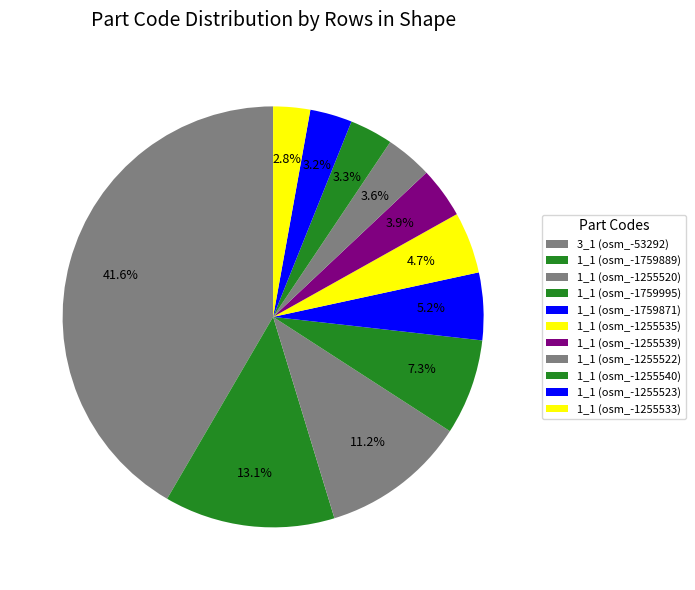

Count the number of slices in the pie.

11